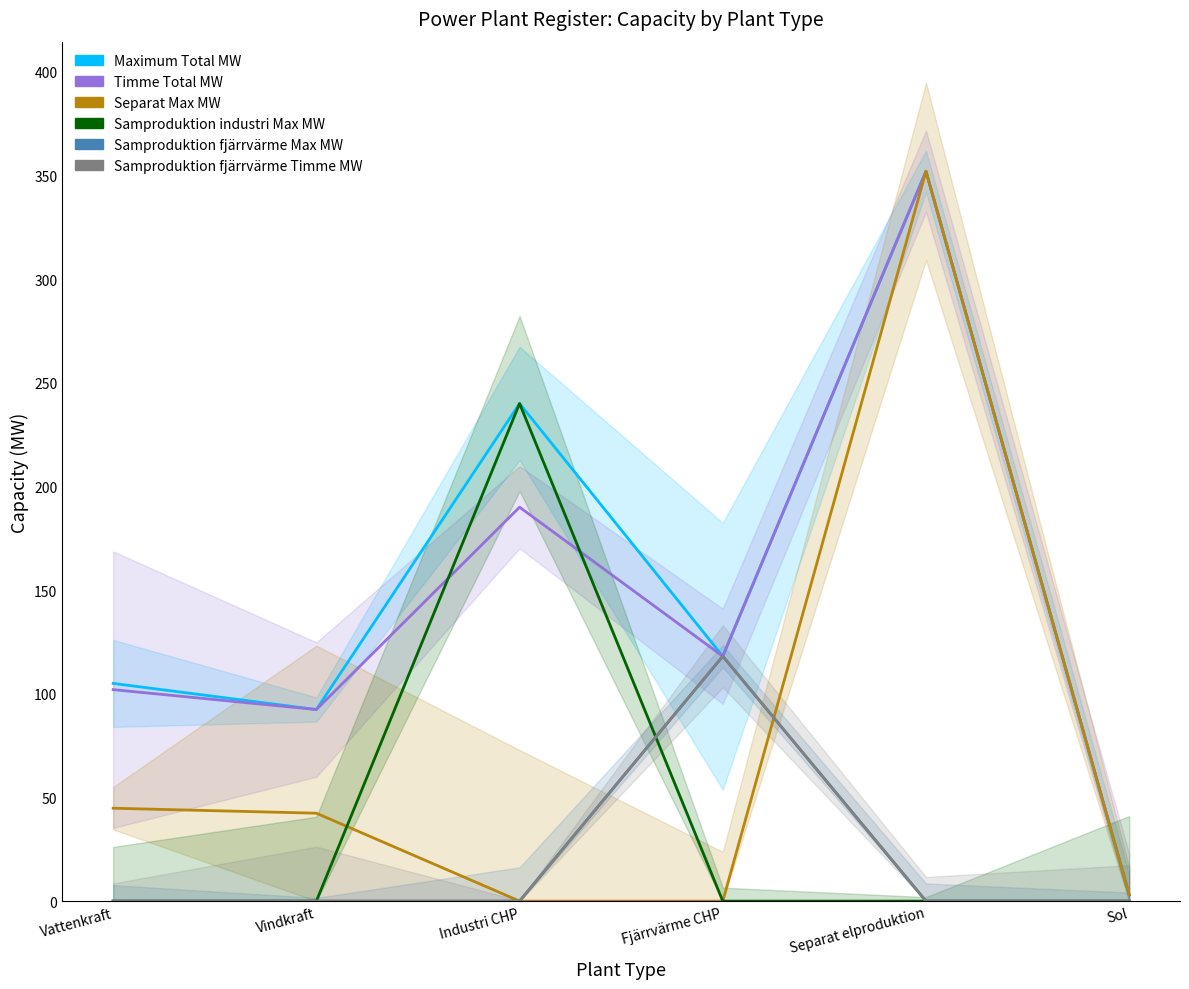

Between Separat elproduktion and Sol, which is larger?

Separat elproduktion